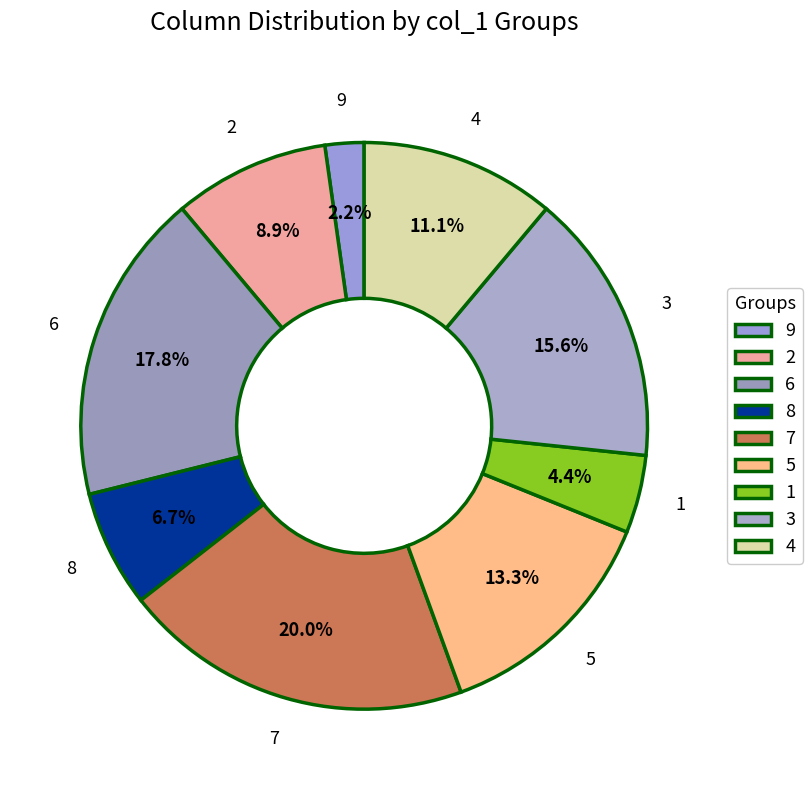

Which category has the smallest portion of the pie?

9